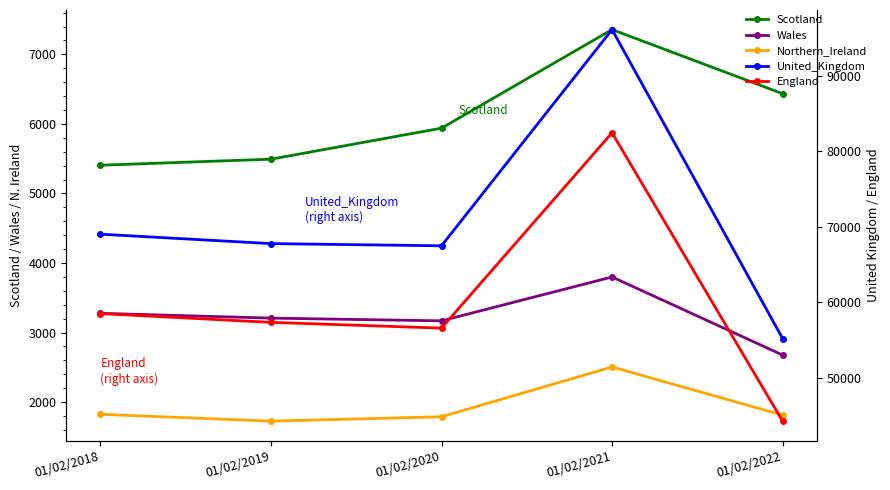

Which series has the largest total across all categories?

United_Kingdom